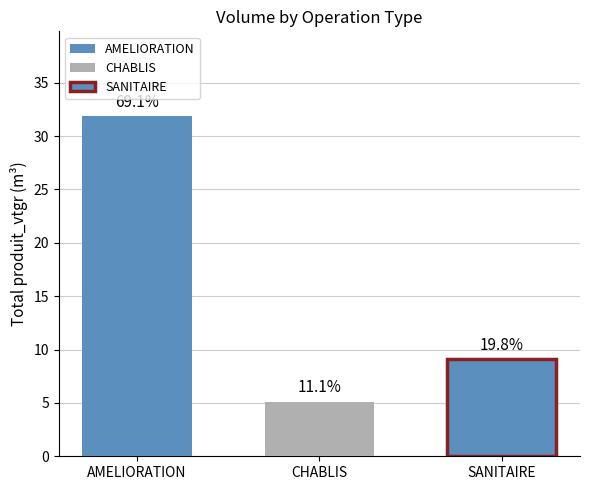

How many groups of bars are there?

1